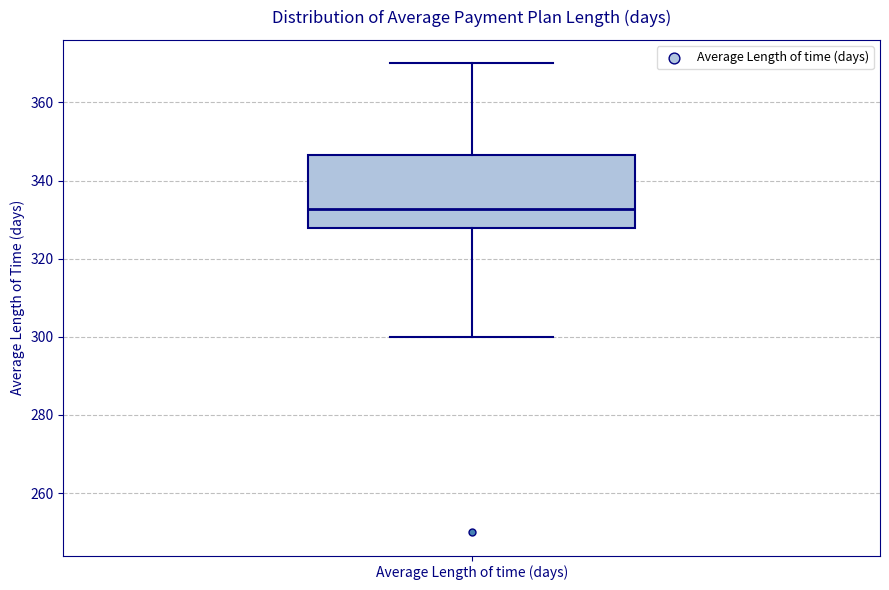

Read this box plot against the y-axis: the position of the median line, the range covered by the box, and the ends of both whiskers. The values are not printed on the chart, so give them approximately, as read against the axis.

median 332, box 328 to 346, whiskers 300 to 370